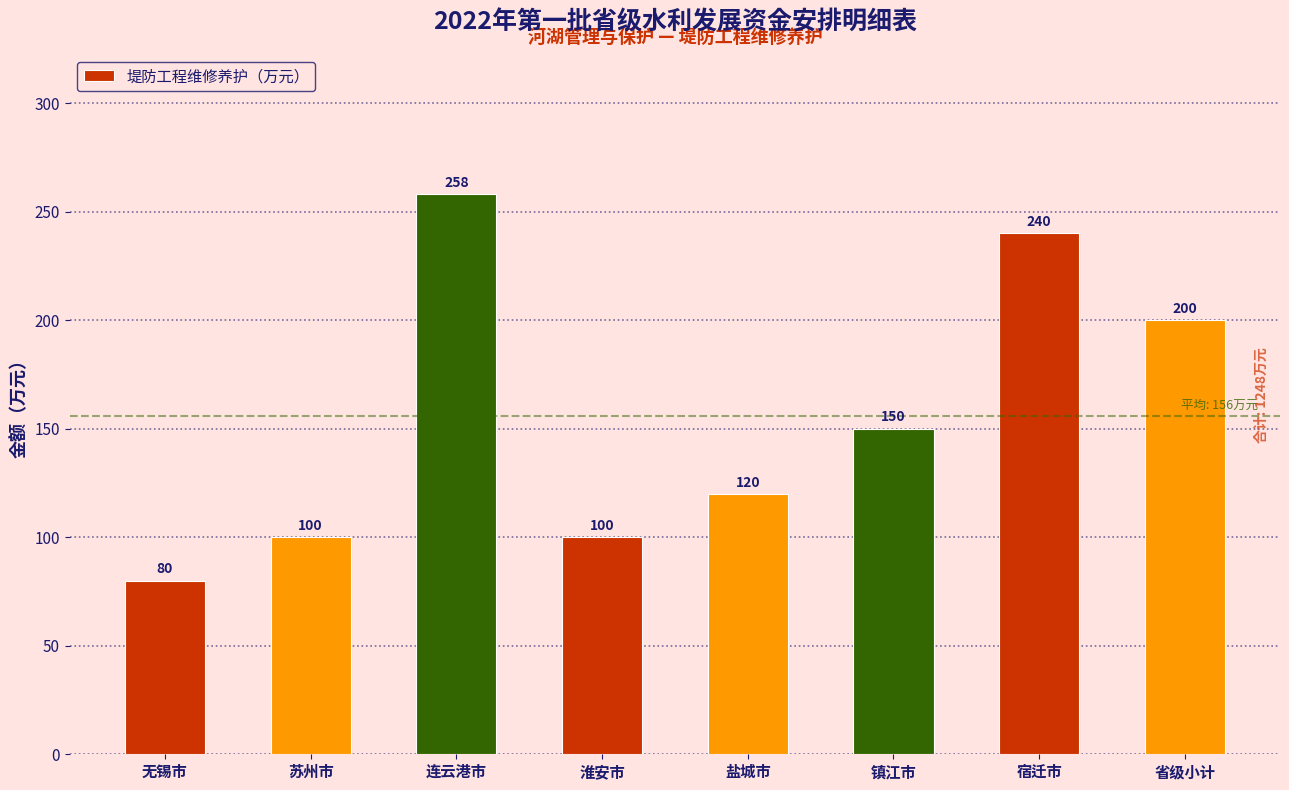

What is the smallest value displayed?

80